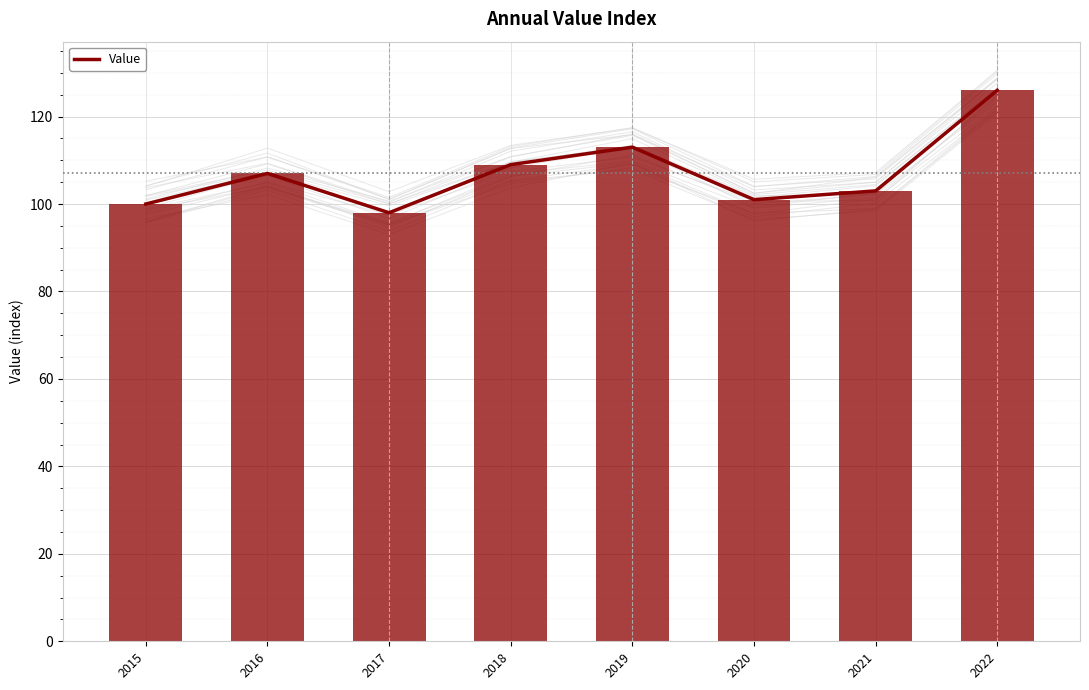

What is the maximum value shown in the chart?

126